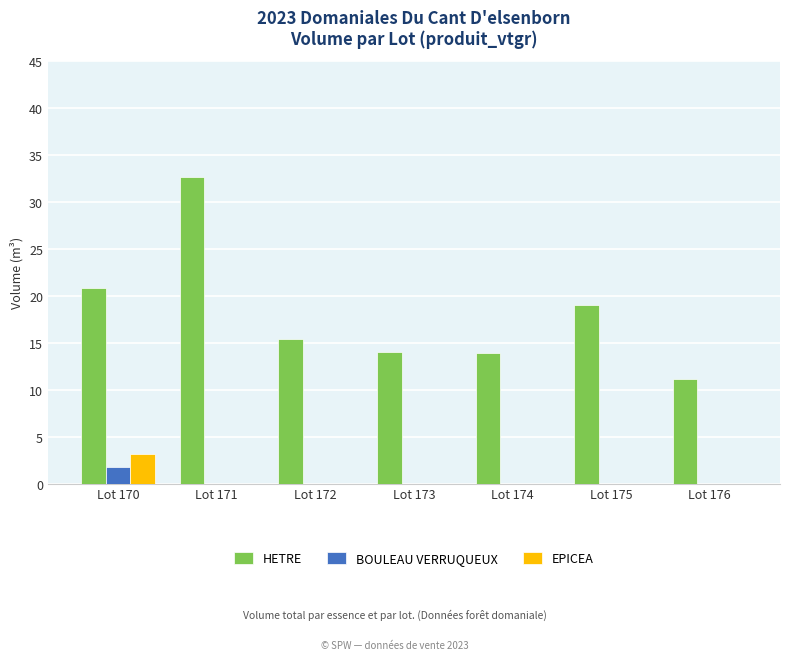

How many values in the HETRE series exceed 15?

4